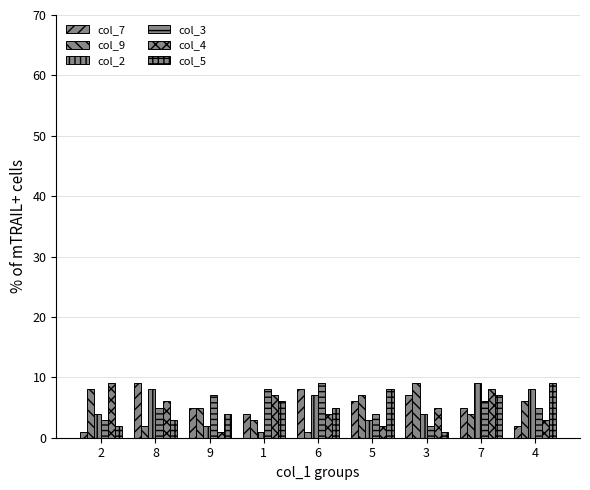

At how many categories does at least one series exceed 1?

9